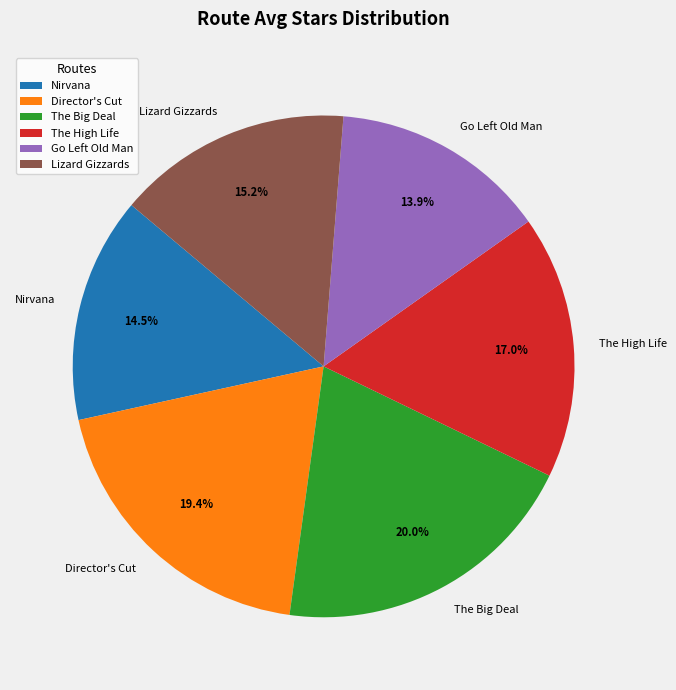

Is it true that Lizard Gizzards is 9% of the pie?

False